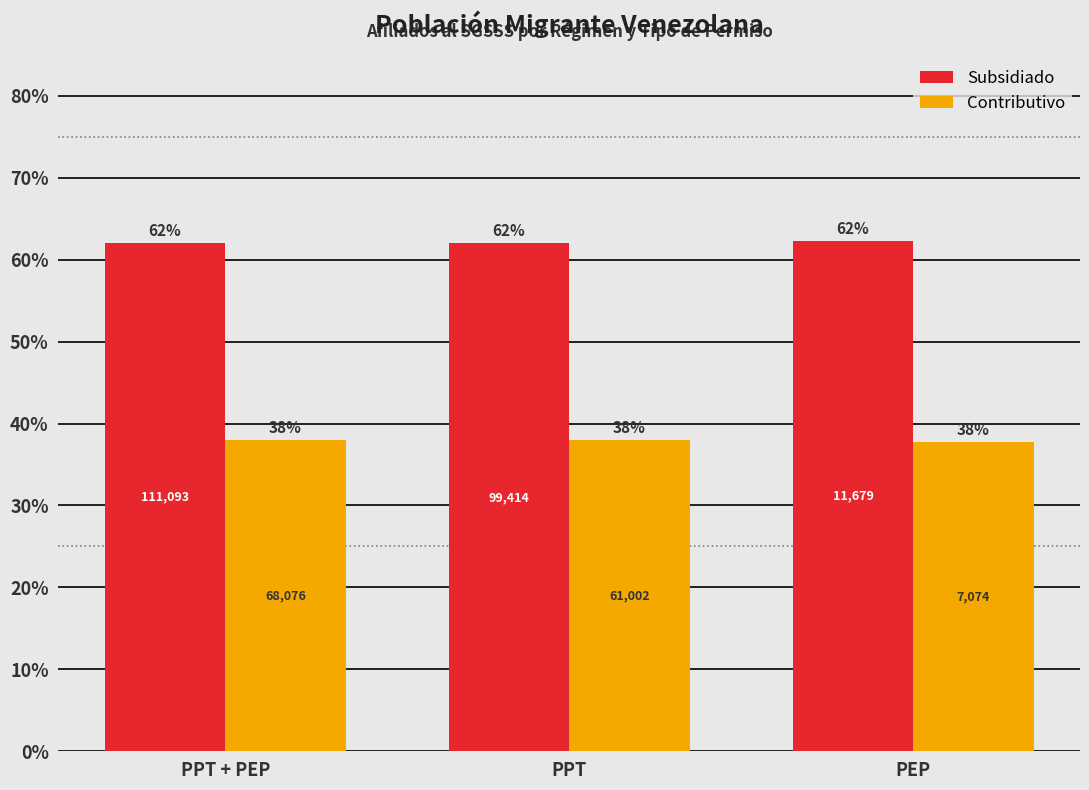

Is it true that Subsidiado equals 101.5 at PEP?

False